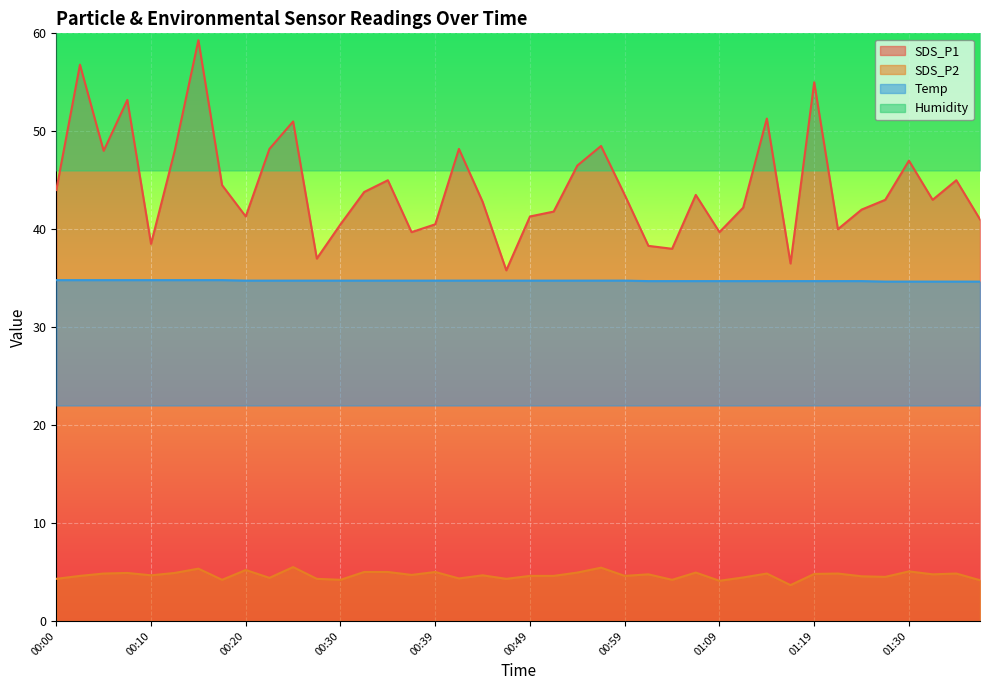

At which category is the sum across all series the highest?

00:15